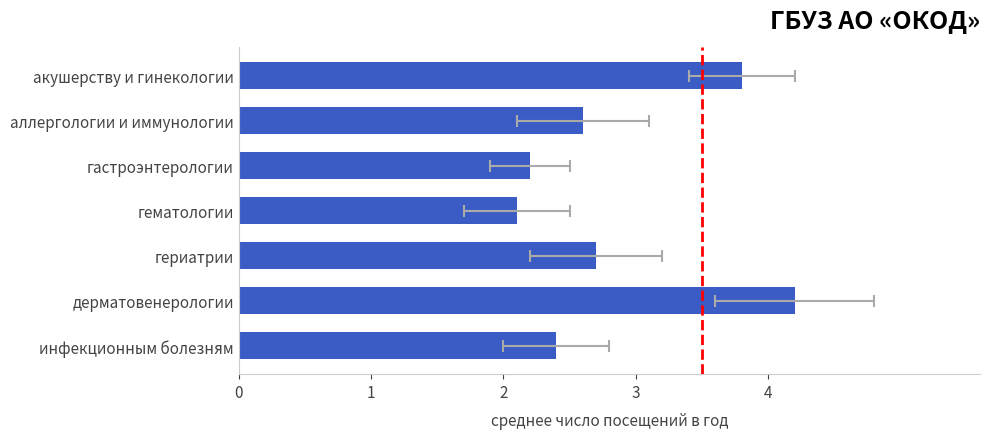

Reading right to left, extract all data points from this chart.

2.4	4.2	2.7	2.1	2.2	2.6	3.8